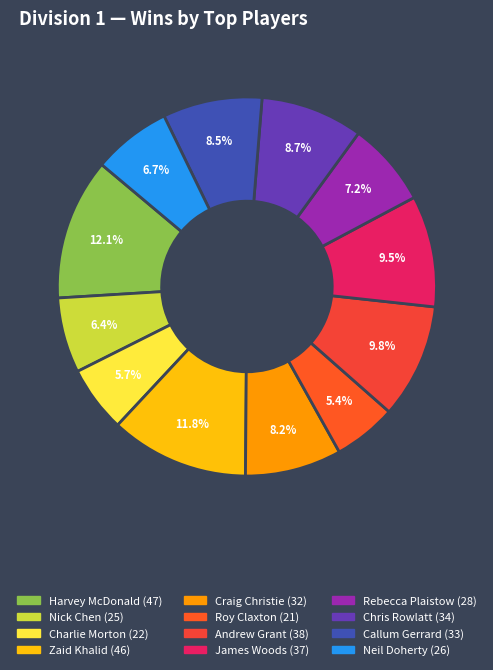

Is there any slice that represents more than half of the pie?

No